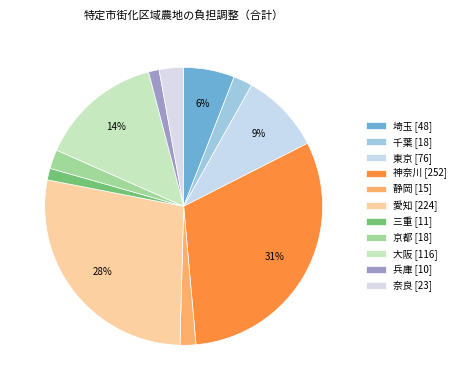

How many slices are in this pie chart?

11